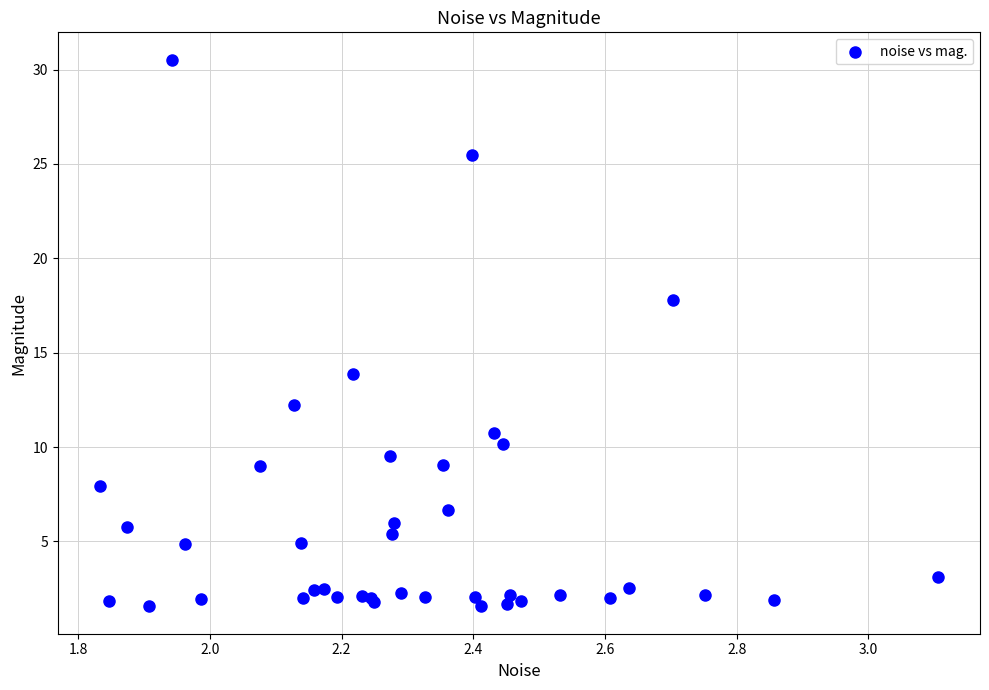

What Y value in the scatter plot is closest to 16?

17.8